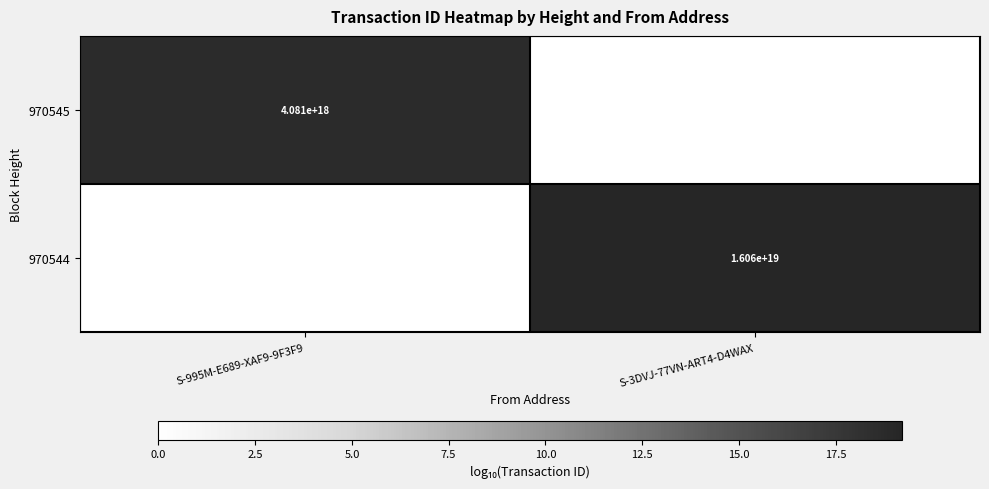

The value of 970544 at S-3DVJ-77VN-ART4-D4WAX is 3453815457782694400. True or false?

False